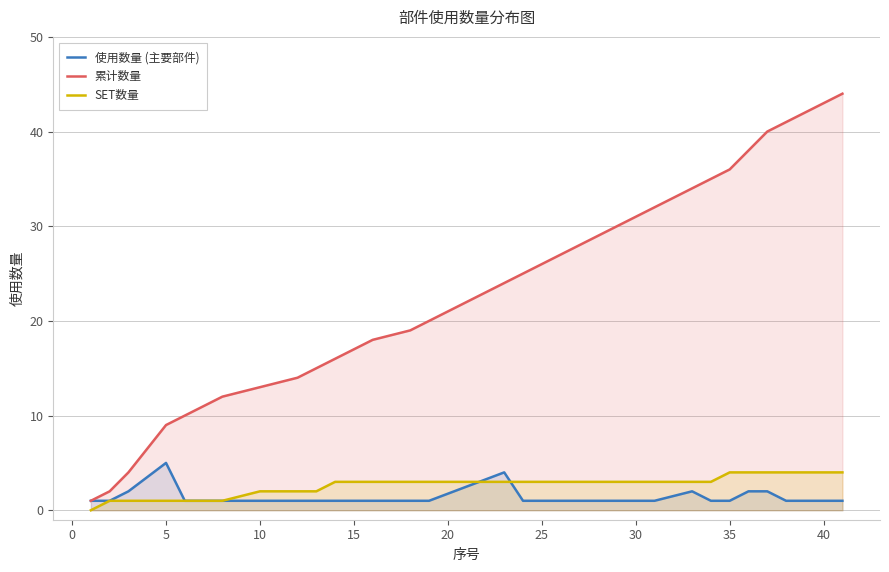

Rank the series at 25 from lowest to highest value.

使用数量 (主要部件), SET数量, 累计数量